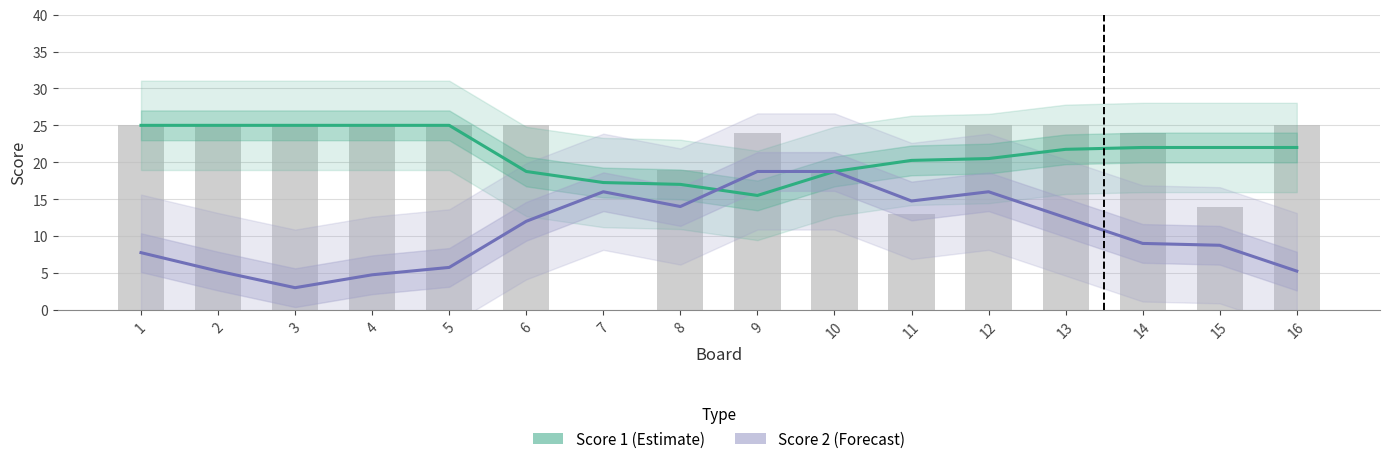

What is the sum of all Score 1 (Estimate) values?

340.8